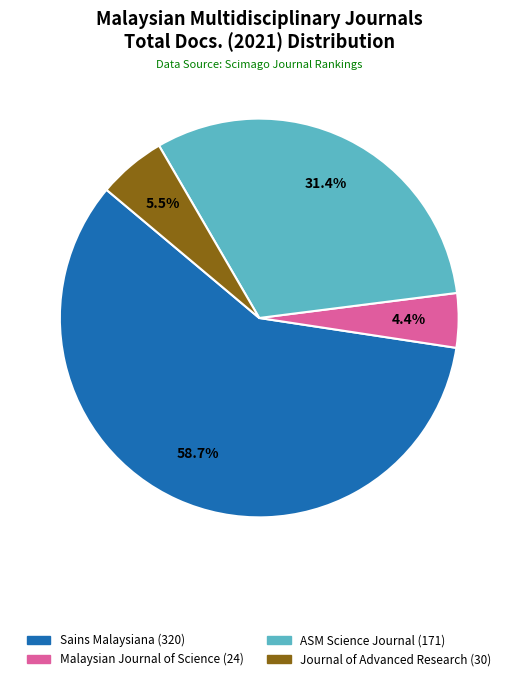

Combined, do Malaysian Journal of Science (24) and Journal of Advanced Research (30) account for over 50%?

No